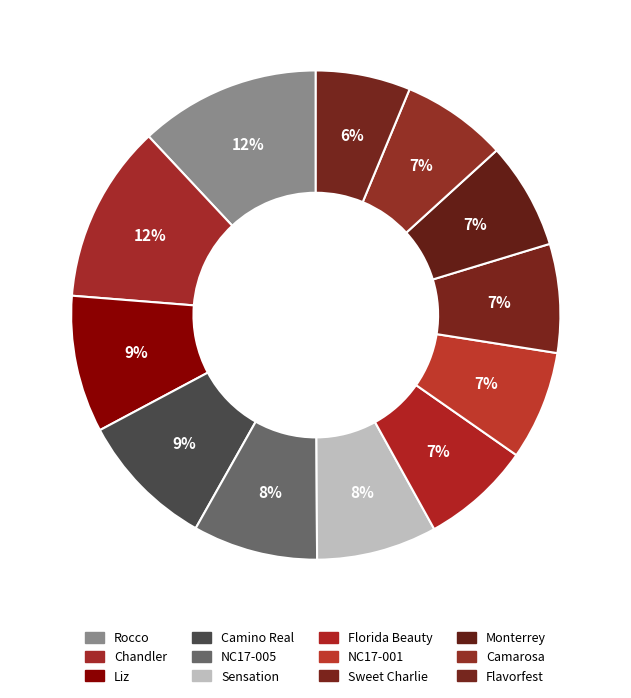

Is Sensation the majority of the pie?

No